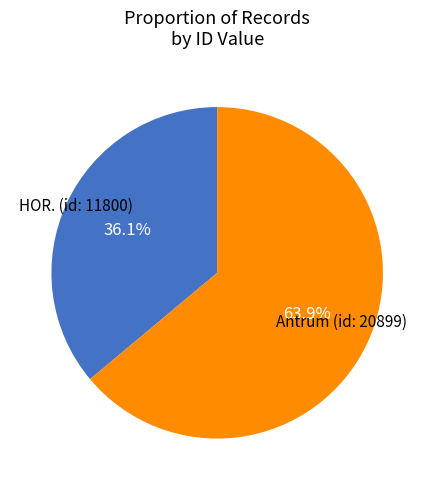

How many segments does this pie chart have?

2